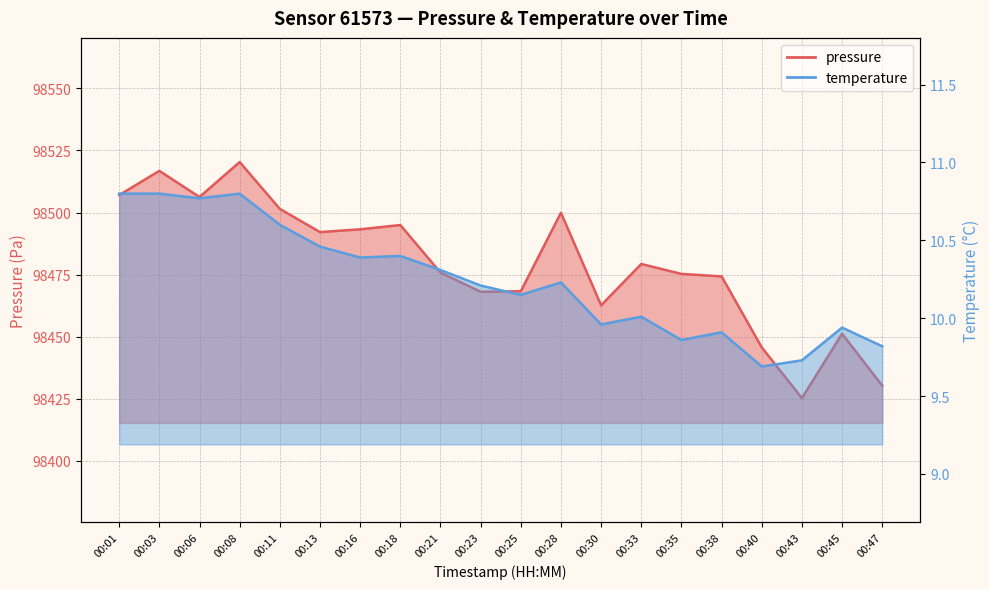

At which category does temperature reach its first local valley?

00:06